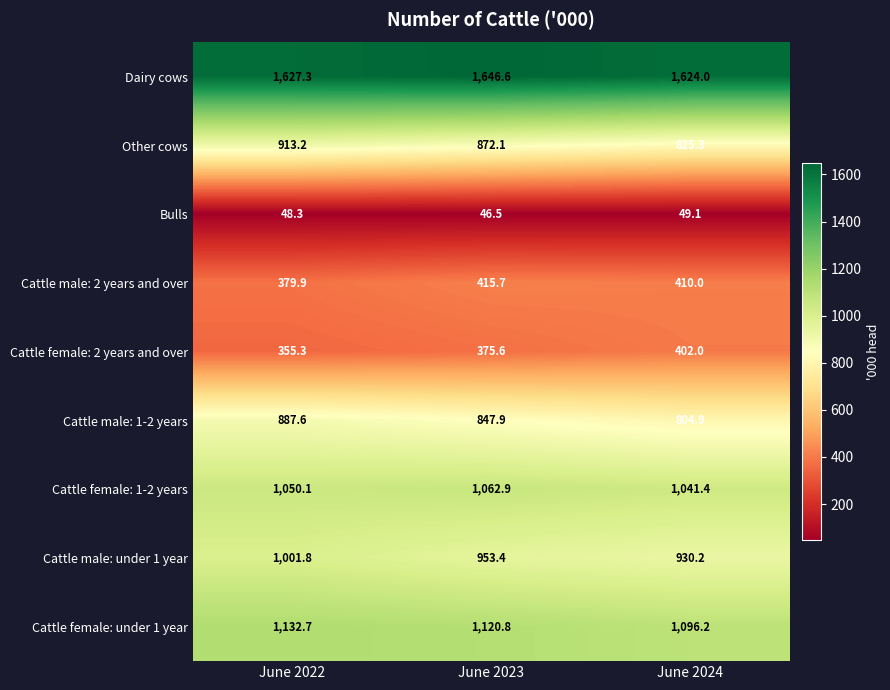

Which category has the highest value in the Cattle female: 2 years and over series?

June 2024